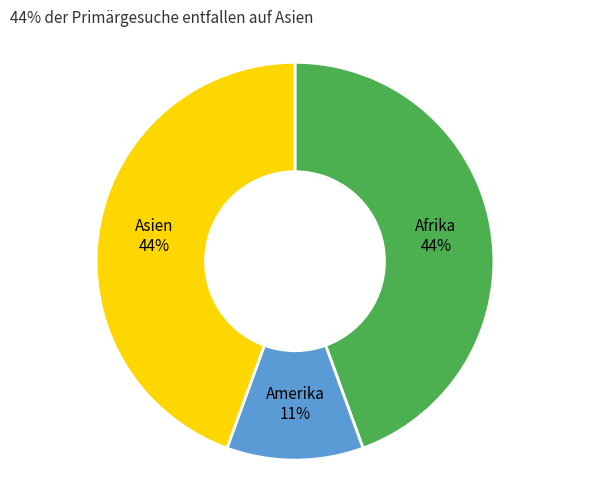

Does any single category account for the majority?

No